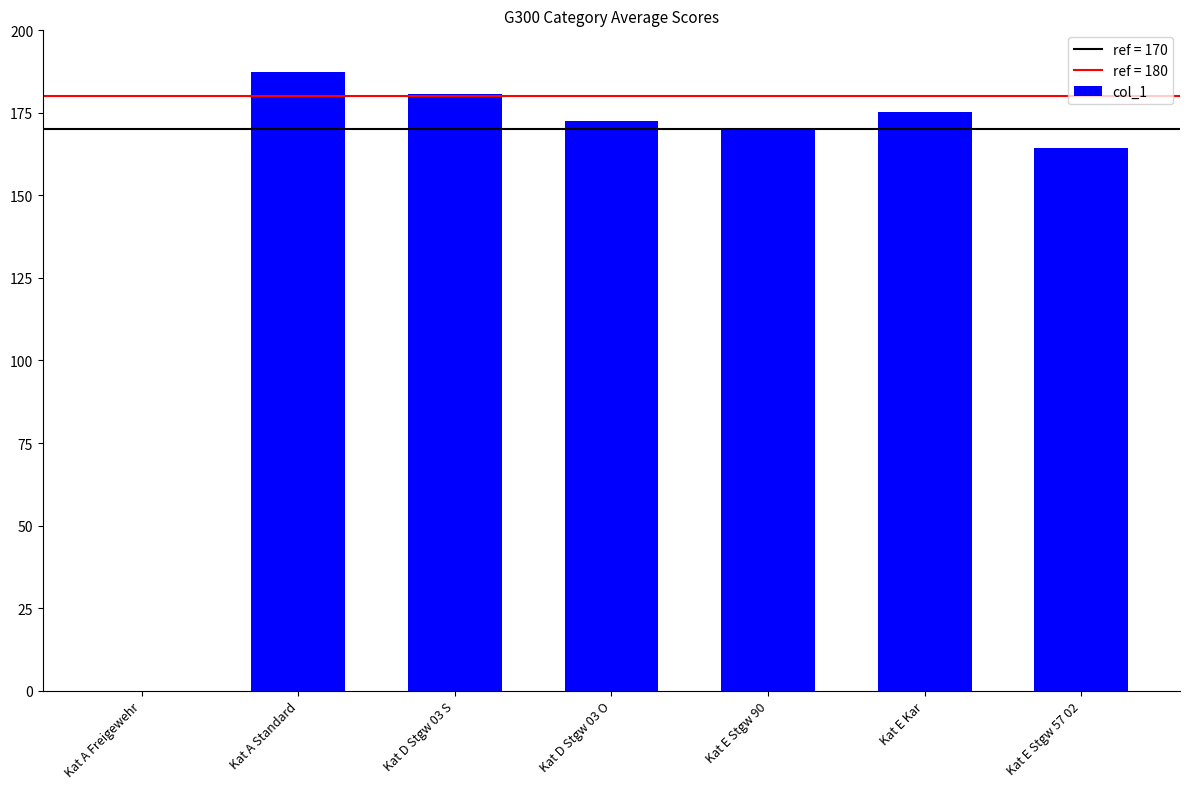

Reading left to right, list all the values displayed in this chart.

0.0	187.3	180.8	172.7	170.2	175.3	164.3